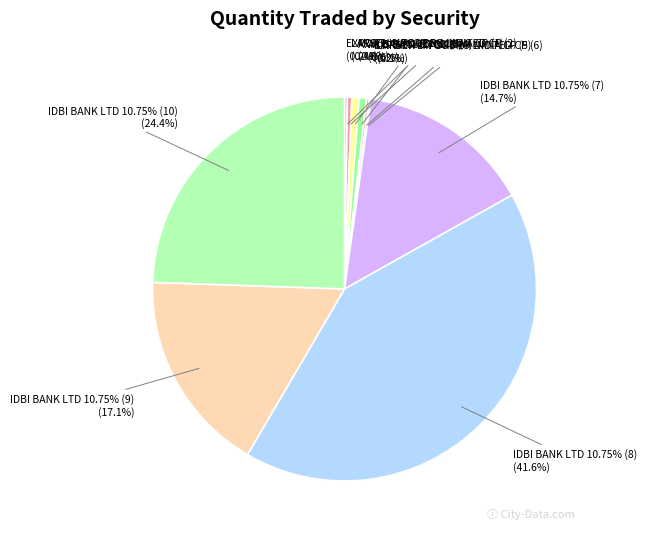

What is the total percentage of EXPORT-IMPORT BK INDIA CP (1) and LARSEN & TOUBRO LIMITED CP (6)?

0.4%